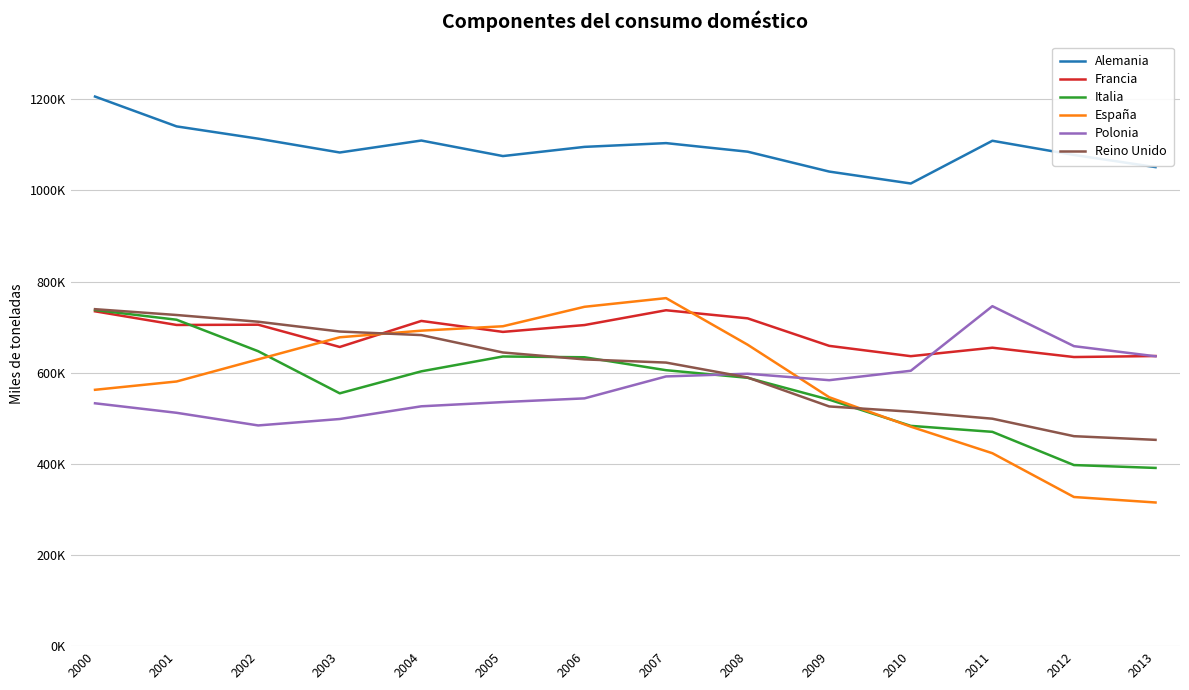

Reading right to left, transcribe all the data shown in this chart.

Alemania: 1050995	1077650	1108779	1015043	1041196	1084833	1103626	1095376	1075228	1109292	1083056	1113386	1140320	1205789
Francia: 636513	634293	654775	636177	658805	719177	736943	704473	689455	713502	656365	705241	704668	734603
Italia: 391008	397307	470172	483291	540748	588750	605424	633805	635507	602938	554672	647104	716158	737360
España: 315174	327218	423289	481547	546098	661331	763551	744515	701816	692166	677617	629234	580646	562421
Polonia: 635944	658159	745870	604152	583512	597661	591753	543609	535469	526213	498338	484223	511950	532815
Reino Unido: 452604	460649	499009	514345	525900	589377	622137	629131	644282	682429	690261	711768	726511	739289